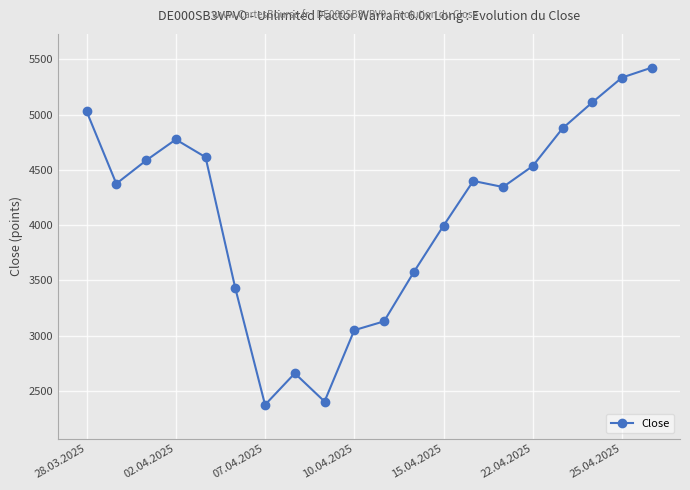

Does the chart have visible grid lines?

Yes